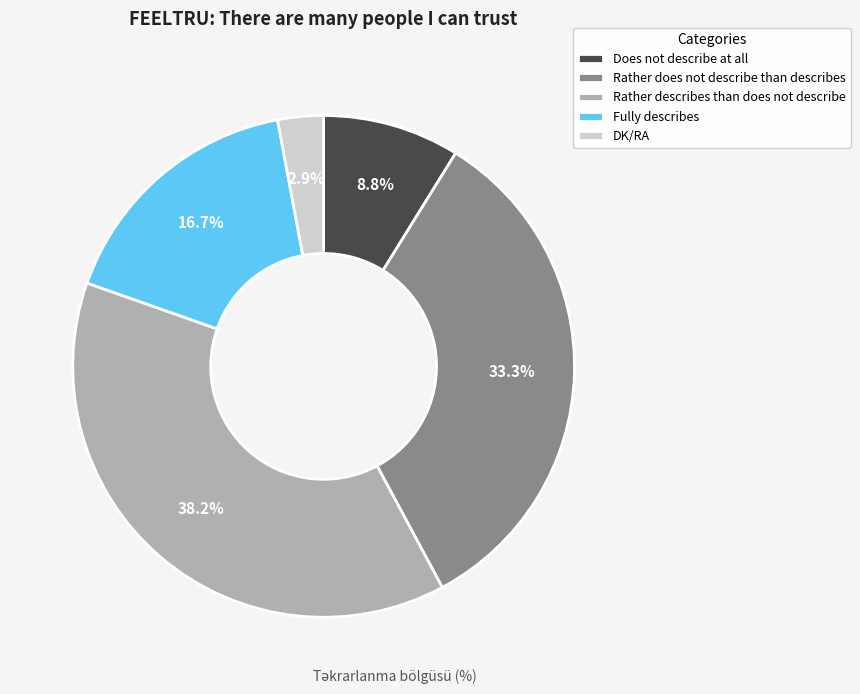

How many segments does this pie chart have?

5